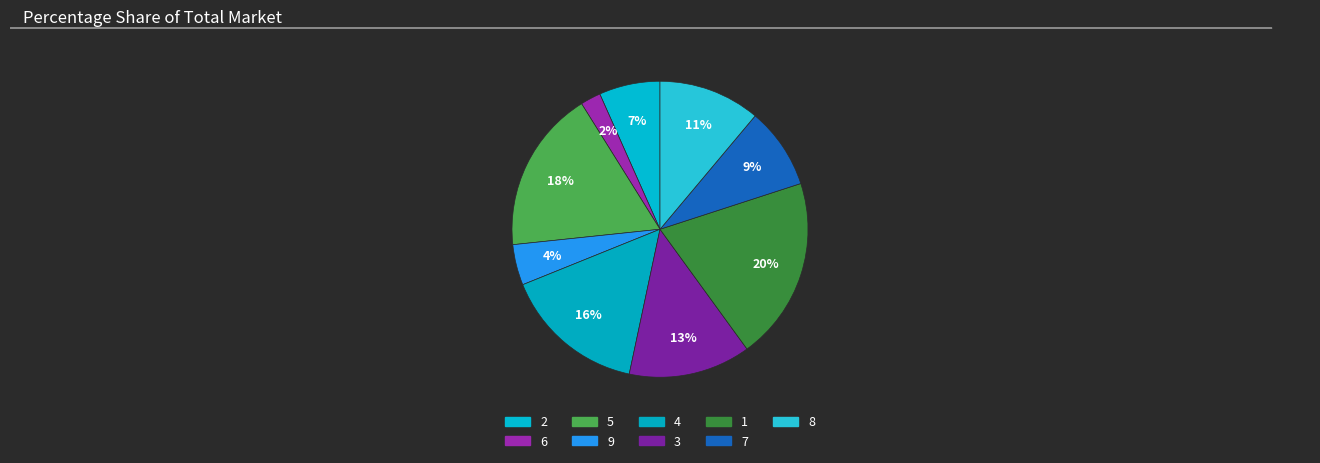

Which category has the smallest portion of the pie?

6